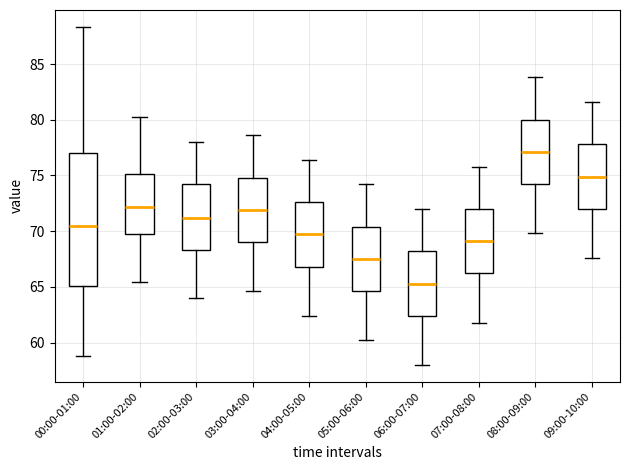

Where is the lower edge of the box for 06:00-07:00 on the y-axis? The values are not printed on the chart, so give them approximately, as read against the axis.

62.5